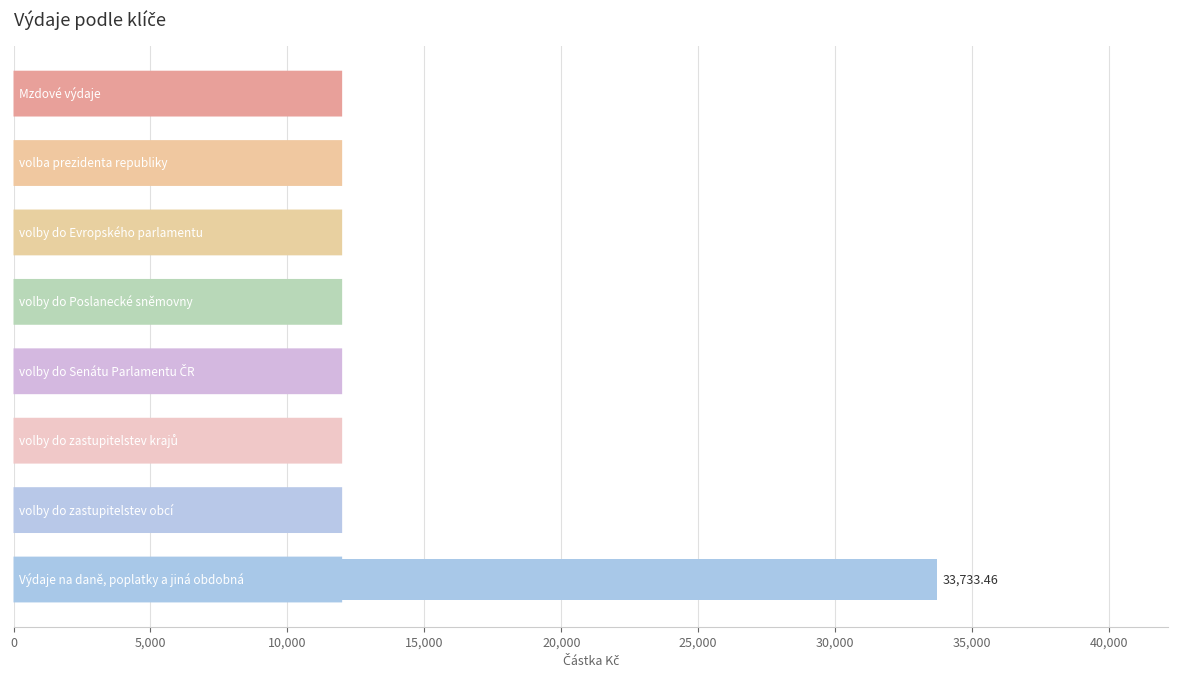

Does the chart contain stacked bars?

No